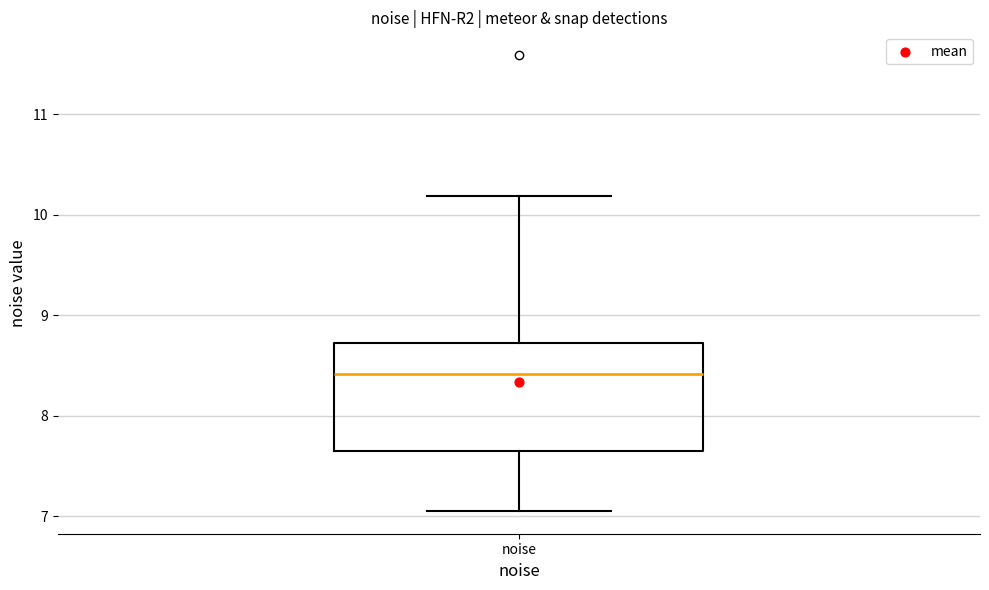

Transcribe this box plot: give where the median line is, the range the box spans, and where the two whiskers end, as read against the y-axis. The values are not printed on the chart, so give them approximately, as read against the axis.

median 8.4, box 7.6 to 8.7, whiskers 7.1 to 10.2